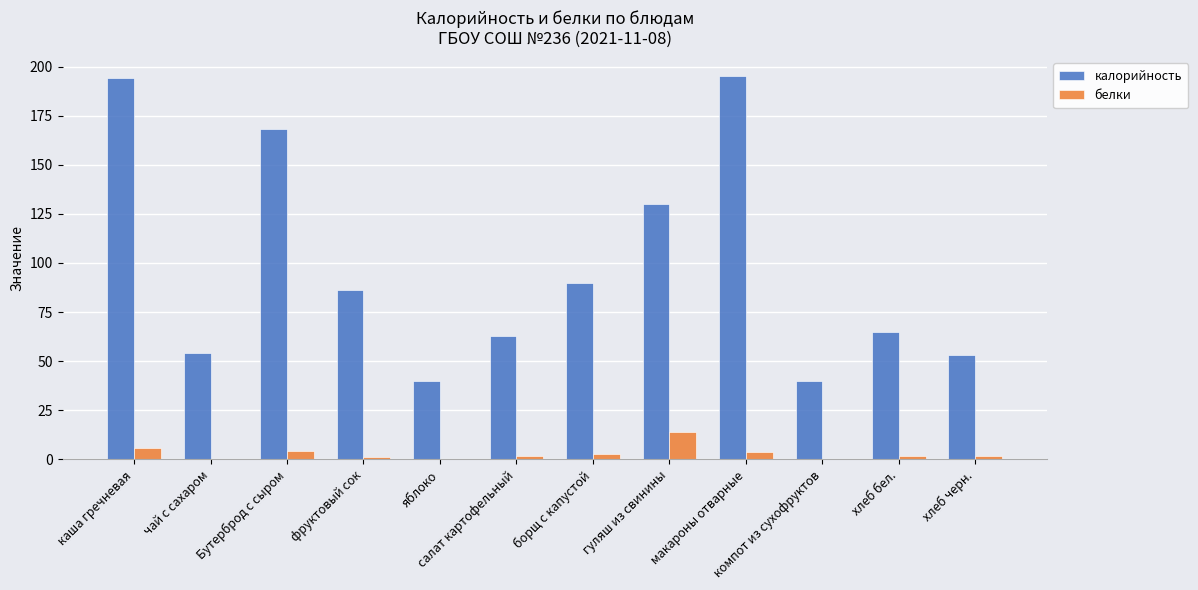

Is the value of калорийность at чай с сахаром greater than the value of белки at борщ с капустой?

Yes